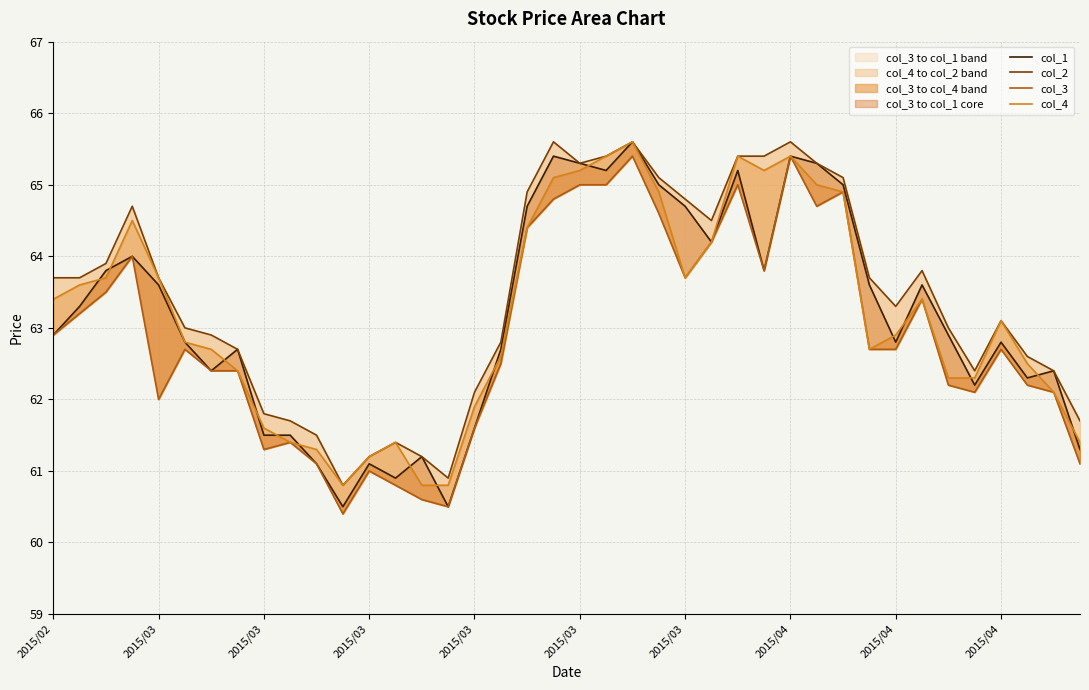

Which series has the largest total across all categories?

col_2